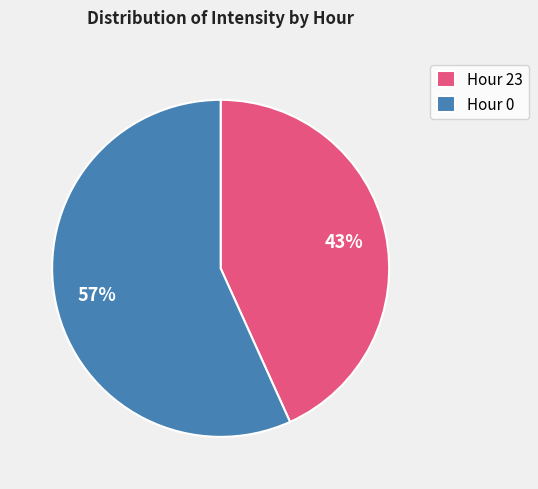

To the nearest percent, what portion does Hour 0 represent?

57%